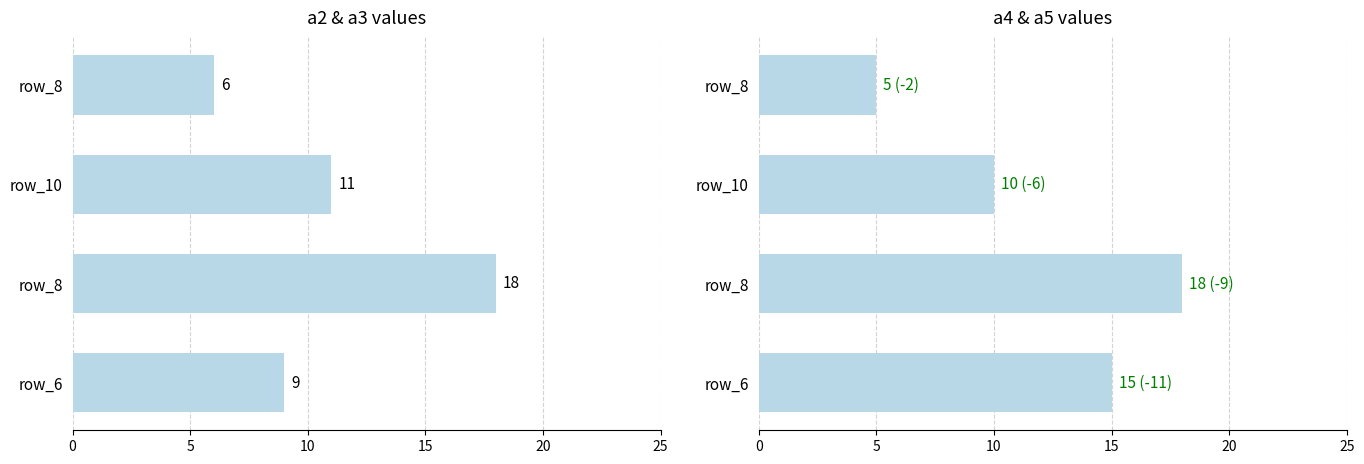

At 5, list the series in order from largest to smallest.

a2, a4